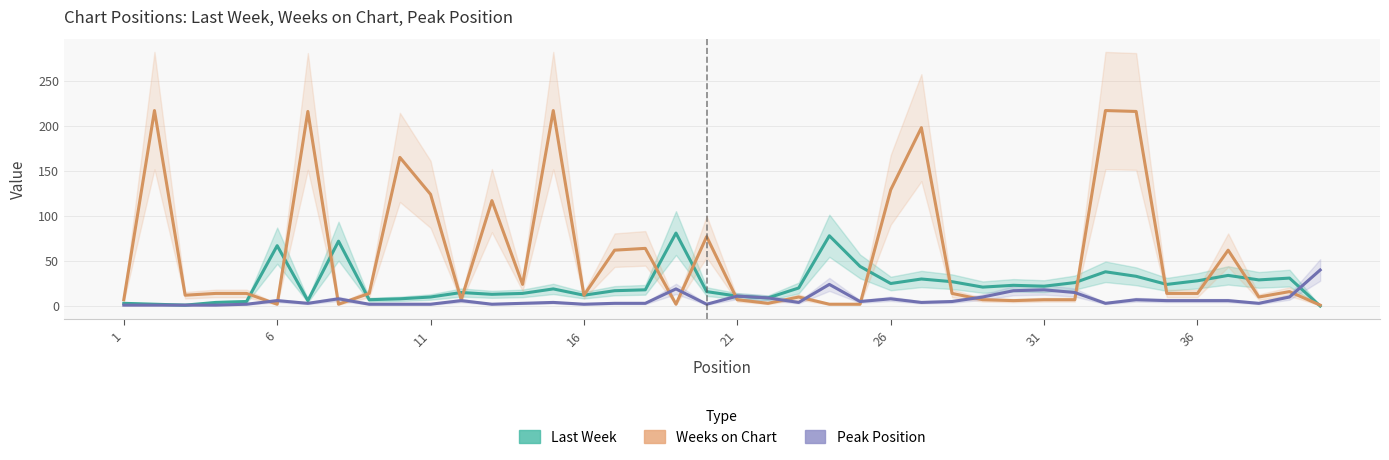

What is the average value of the Weeks on Chart series?

58